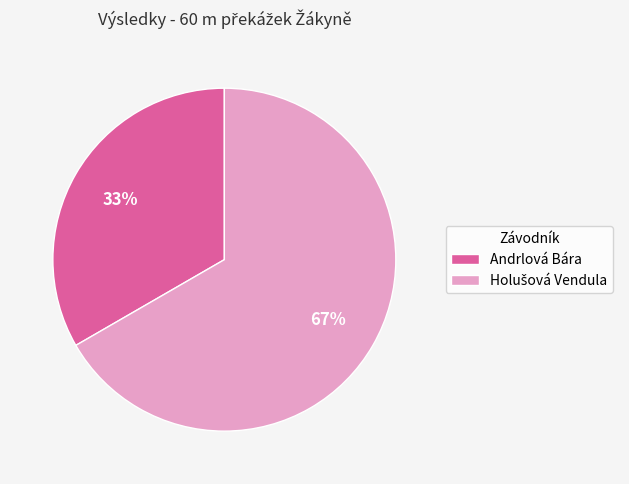

Is there any slice that represents more than half of the pie?

Yes